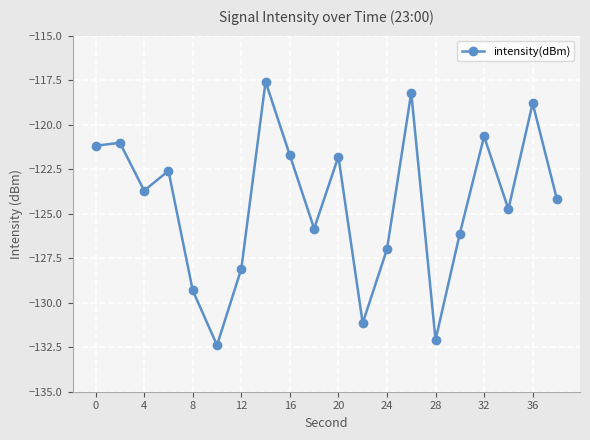

True or false: there are more than 1 points higher than both neighbors.

True